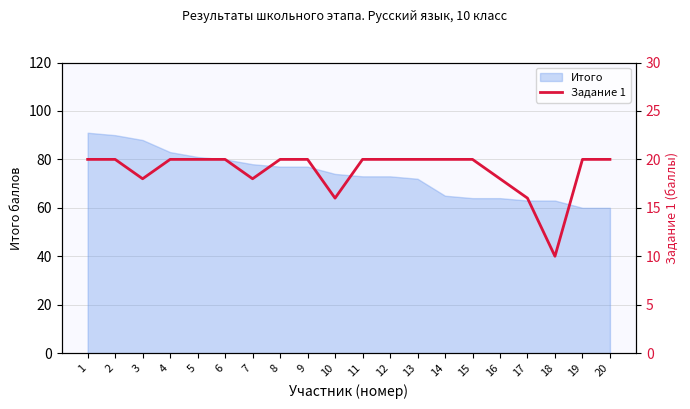

Is it true that the value at 1 is 20?

True